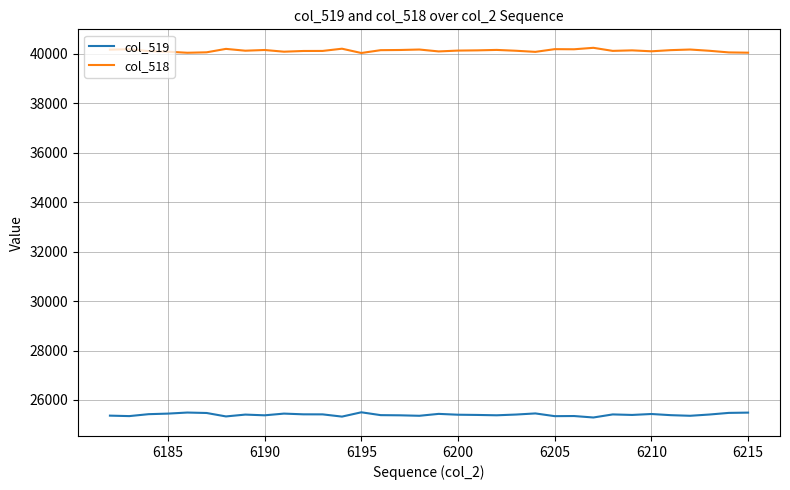

How many values in the col_519 series are below 25407?

17